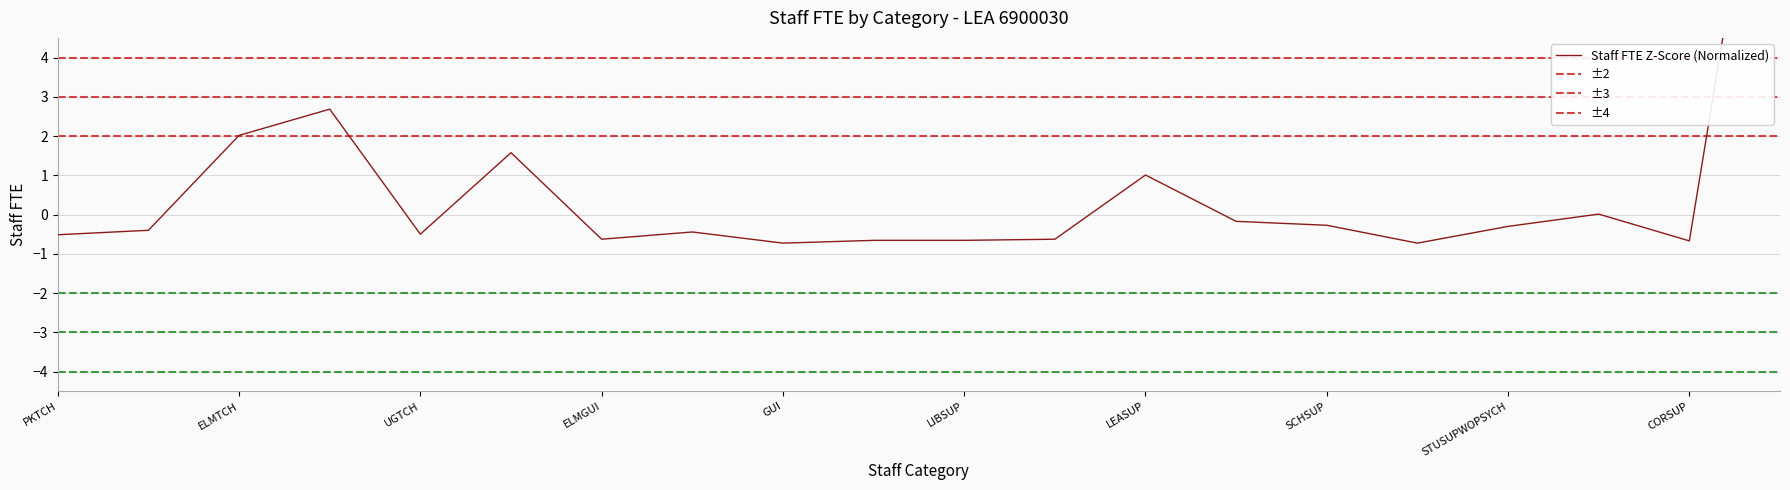

What position from the left is SCHADM?

14